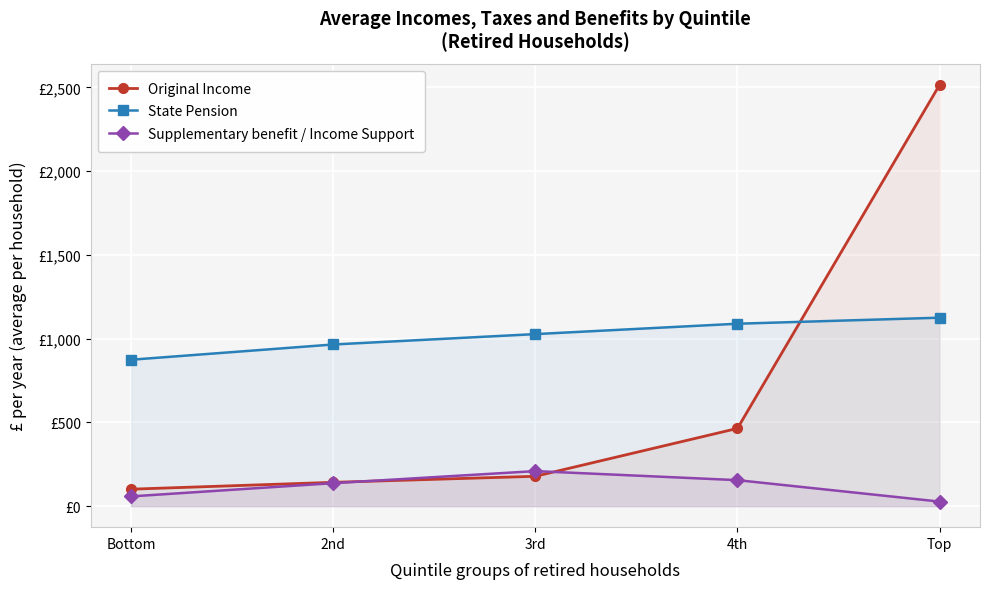

Count the number of categories in the chart.

5